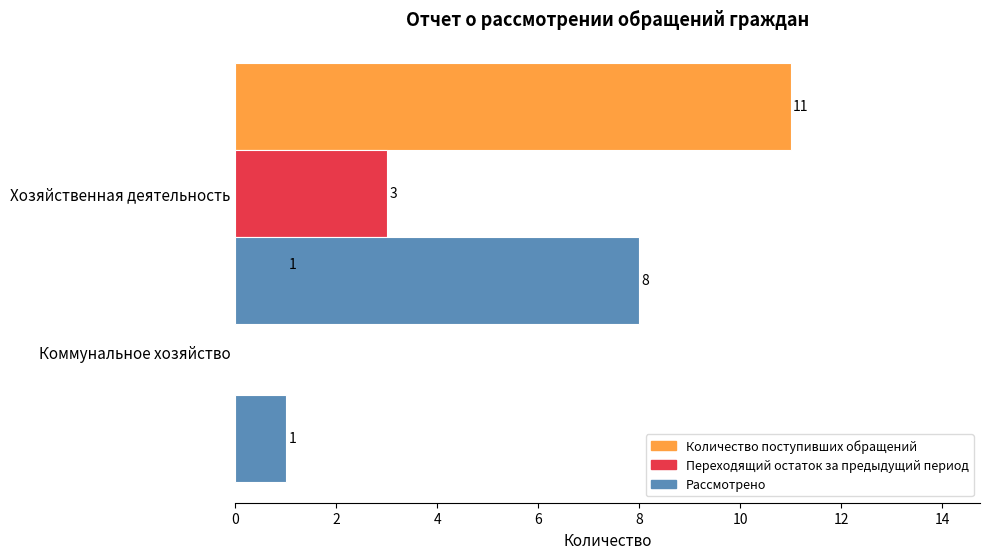

Is it true that Переходящий остаток за предыдущий период equals 3 at Хозяйственная деятельность?

True